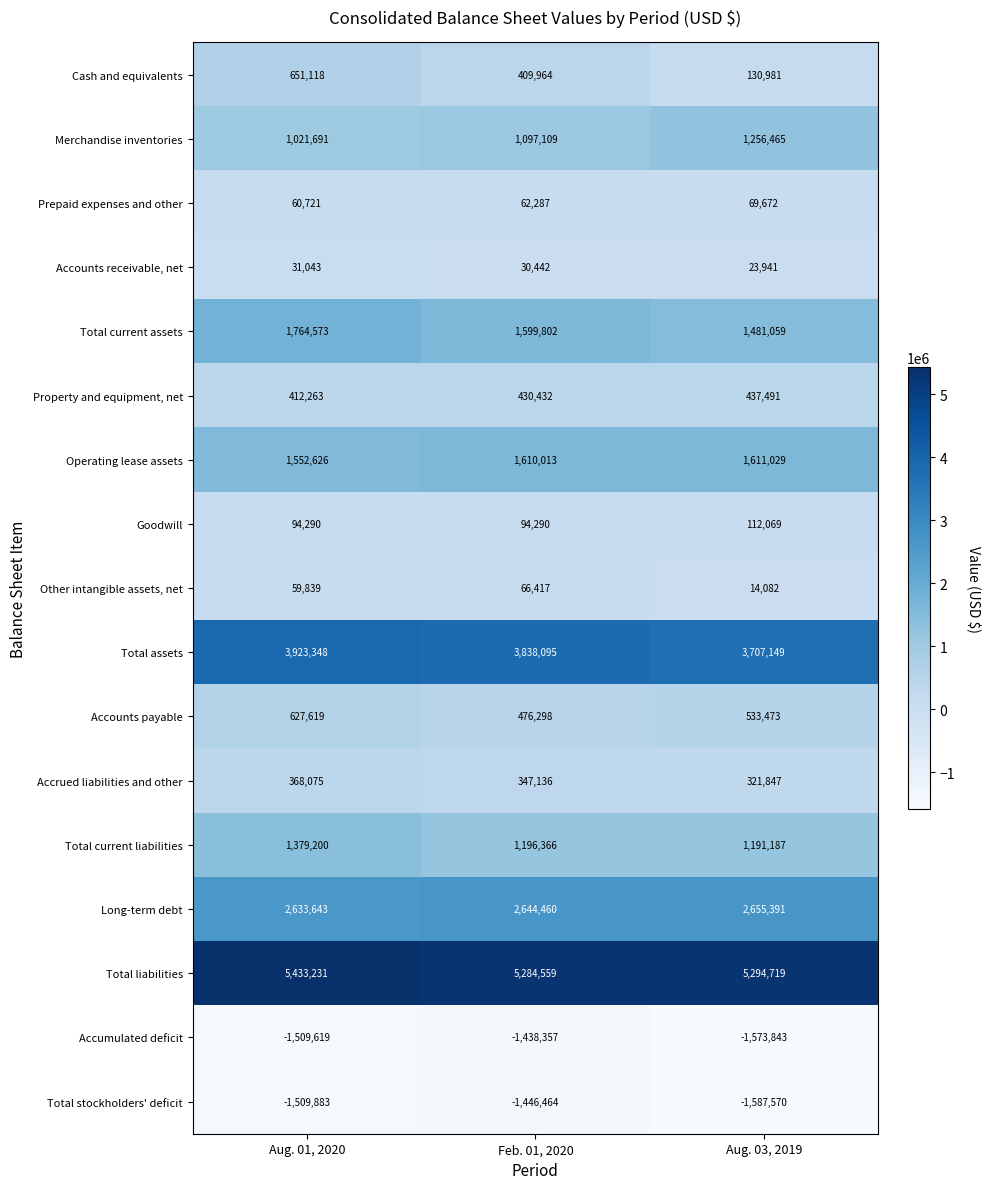

Where is Property and equipment, net nearest to the value 424877?

Feb. 01, 2020